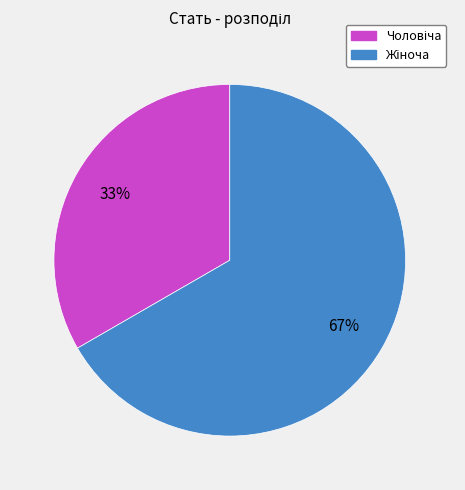

To the nearest percent, what is the average slice percentage?

50%